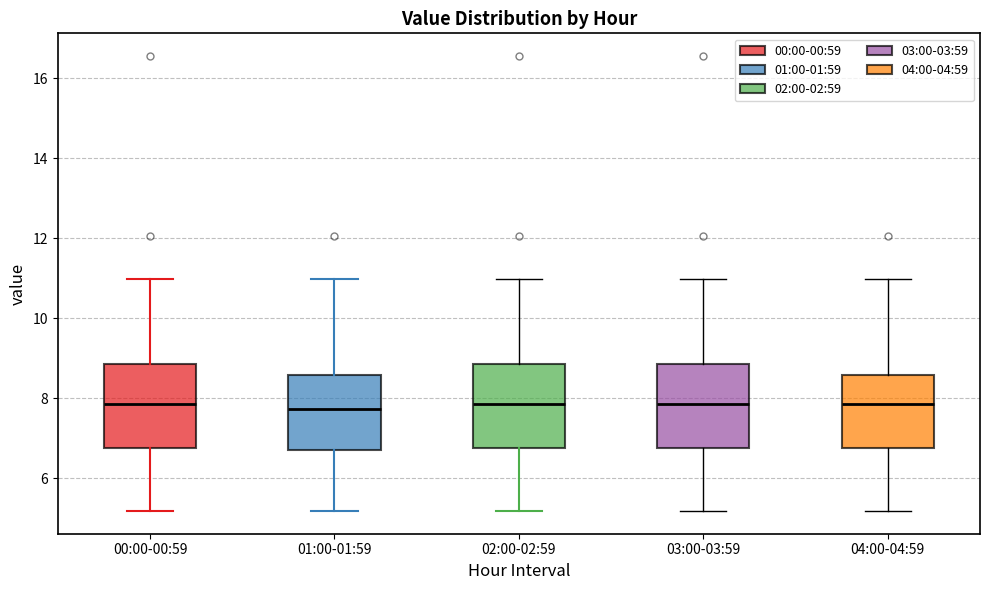

Where is the upper edge of the box for 04:00-04:59 on the y-axis? The values are not printed on the chart, so give them approximately, as read against the axis.

8.6